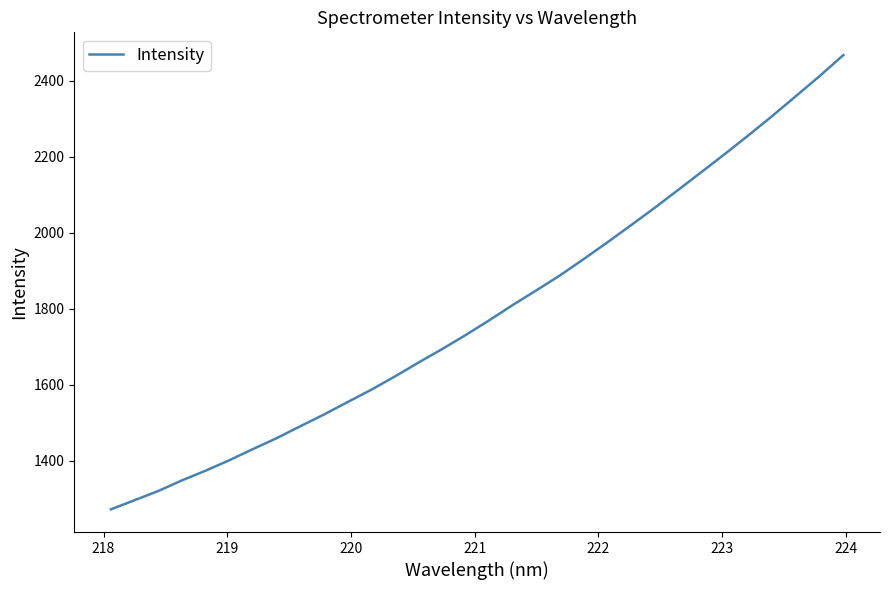

What is the smallest value displayed?

1272.6